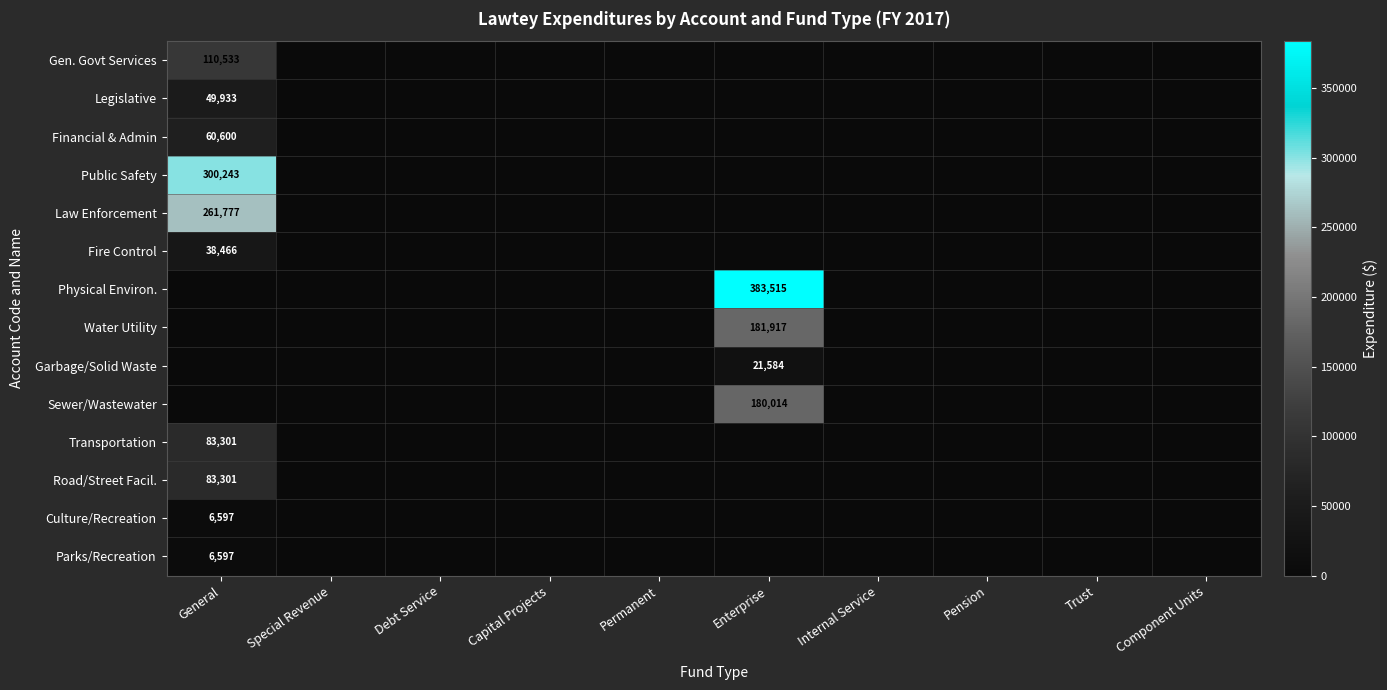

At how many categories does at least one series exceed 370358?

1